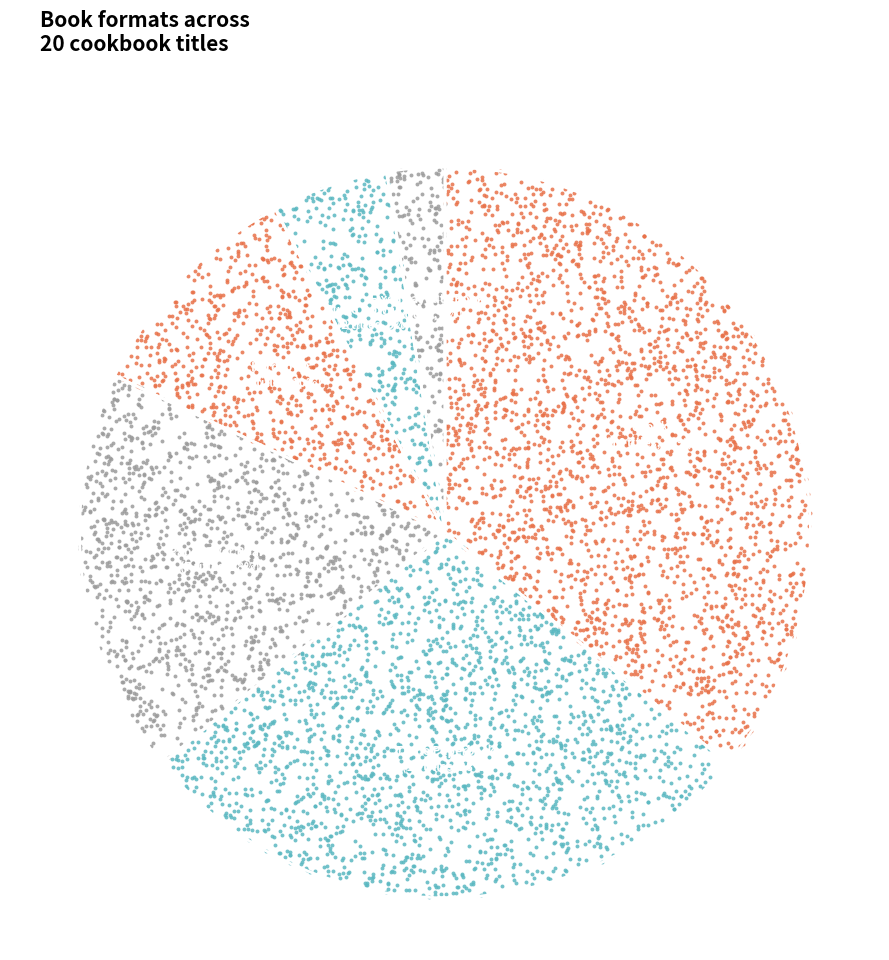

Count the number of slices in the pie.

6